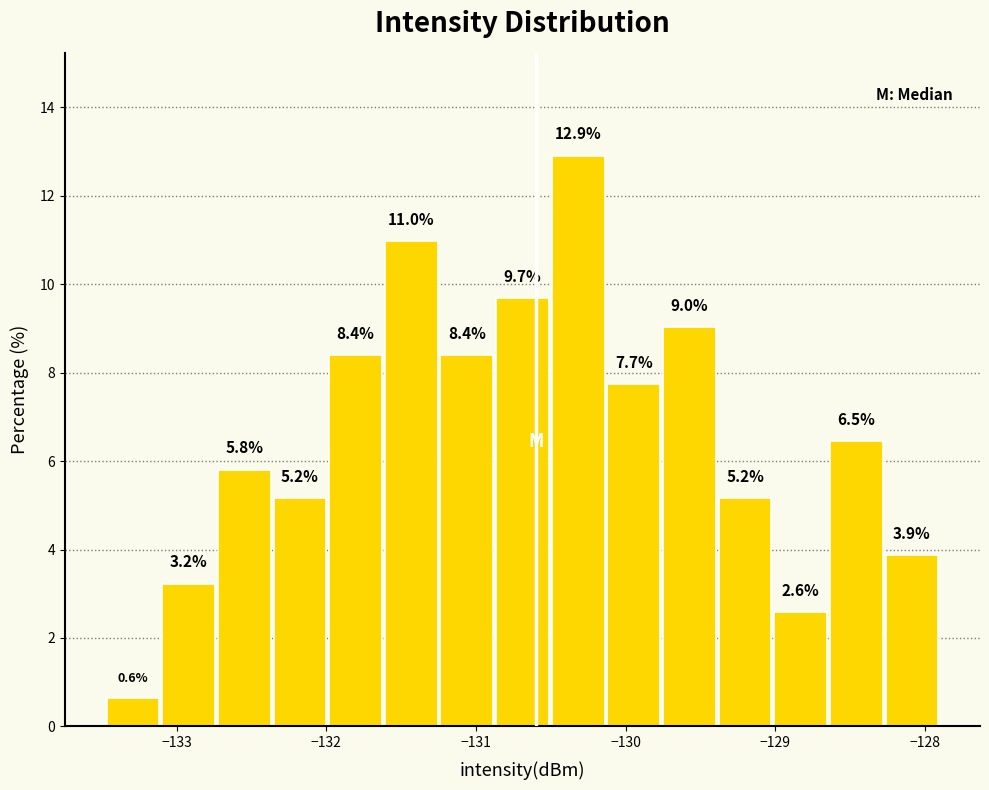

Around what value on the x-axis is the tallest bar? Give the approximate position of its centre, as read against the axis.

-130.3